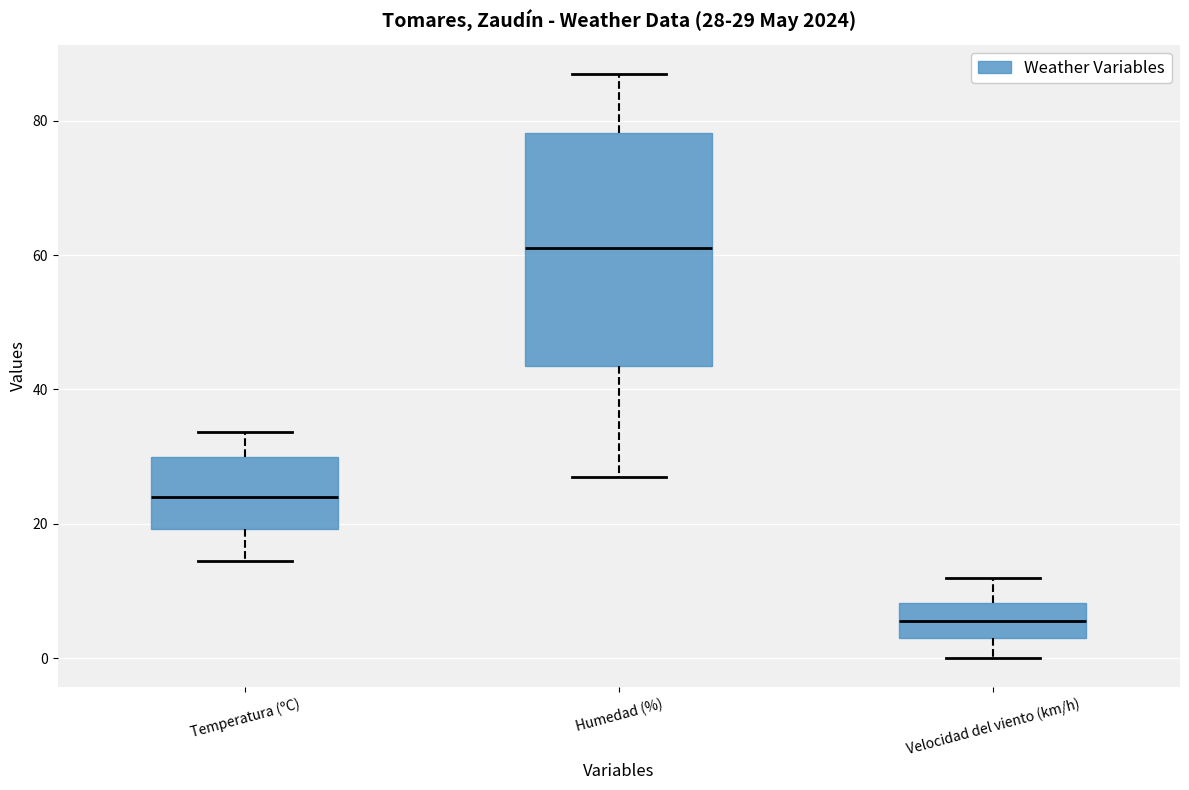

Which box is the tallest, from its lower edge to its upper edge?

Humedad (%)